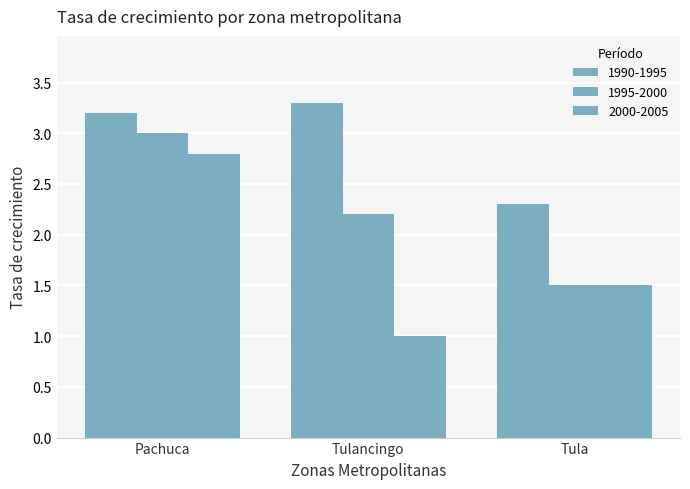

How many values in the 1990-1995 series exceed 3?

2